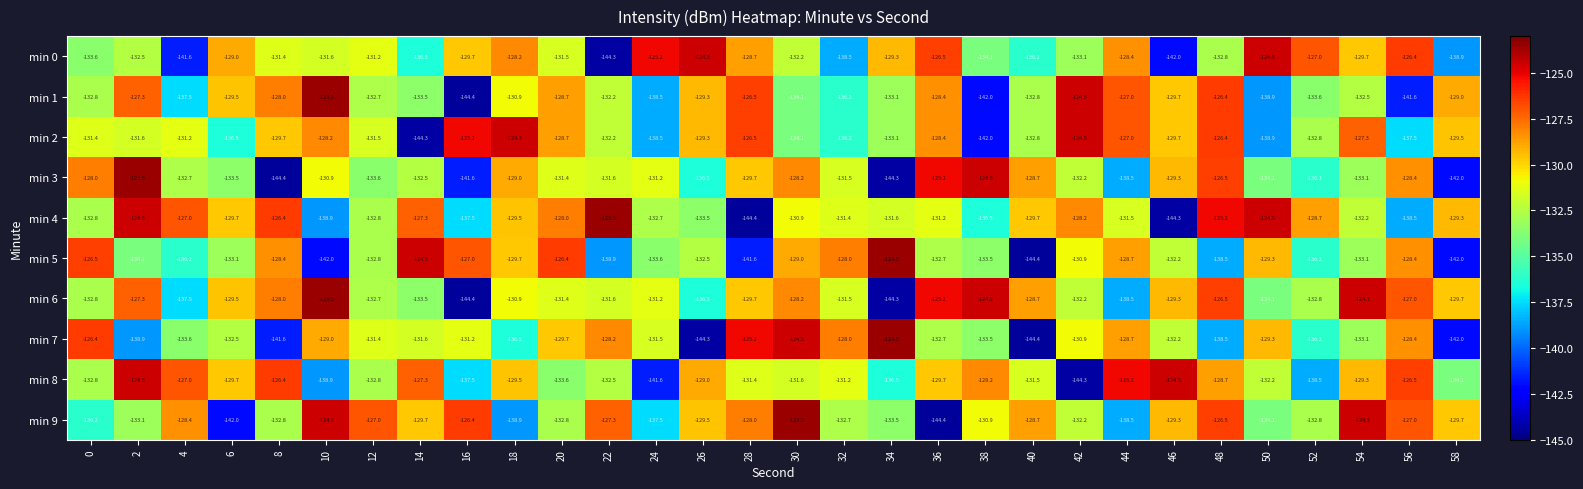

True or false: min 8 has a value of -48.1 at 40.

False